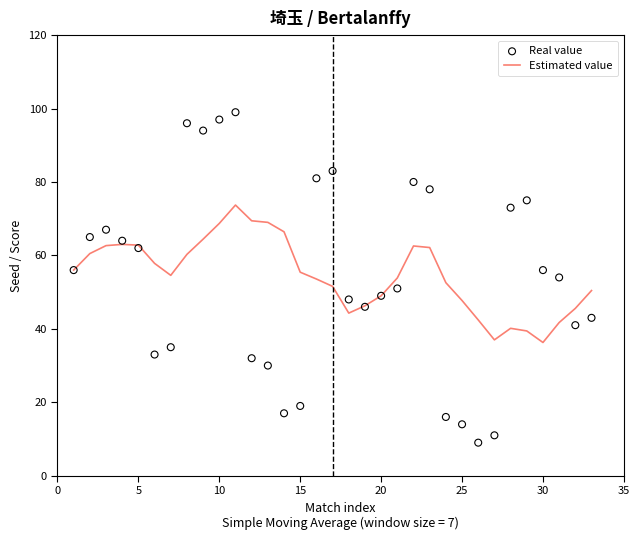

What are all the series names shown in the legend?

Estimated value, Real value